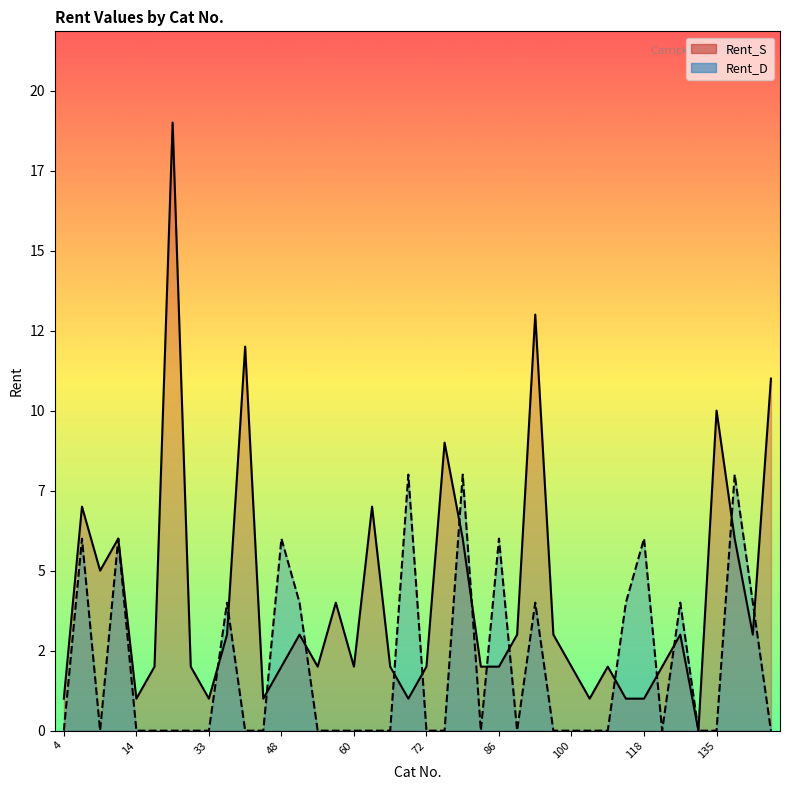

What is the difference between the Rent_S values at 47 and 48?

1